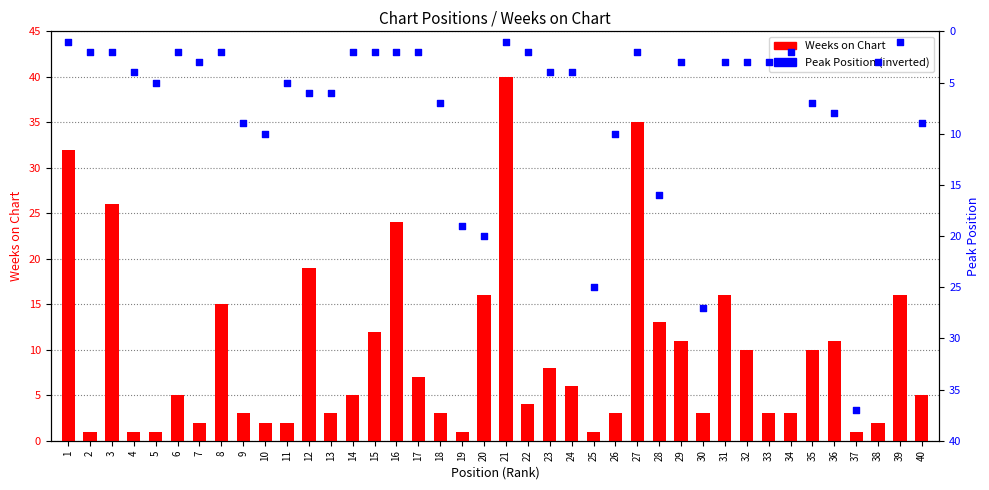

Which series reaches the maximum Y coordinate?

Weeks on Chart